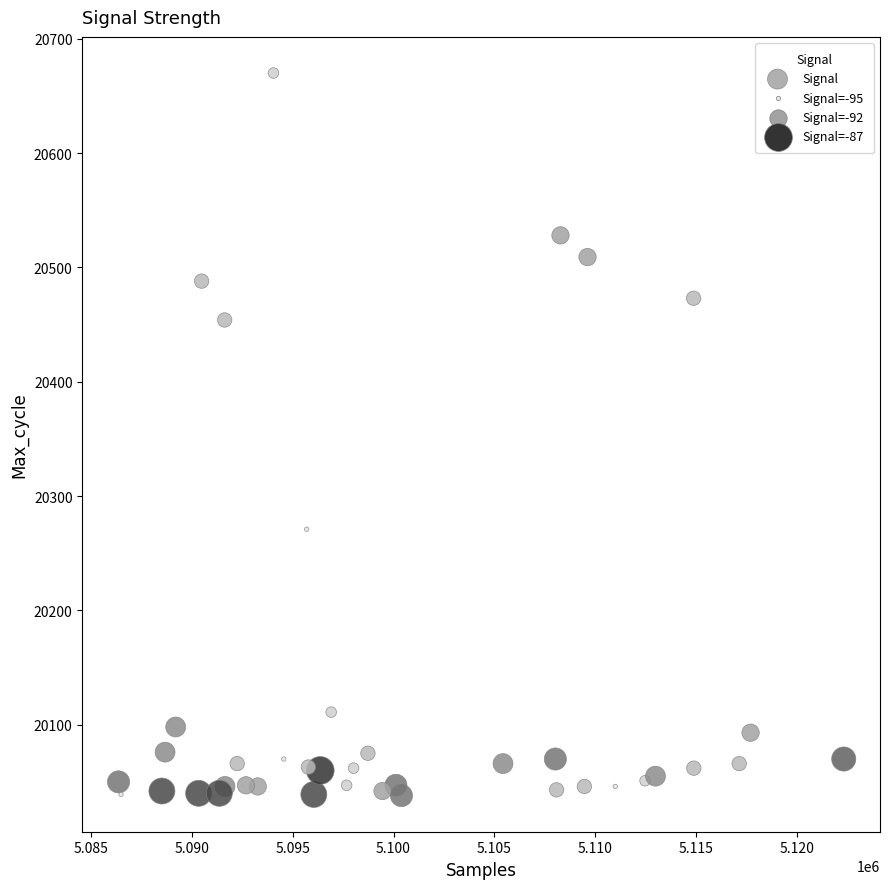

What Y value in the scatter plot is closest to 20354?

20271